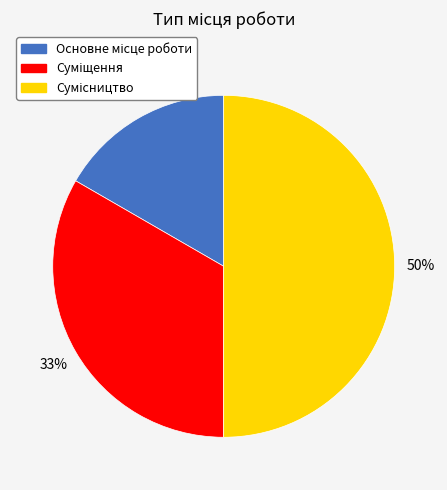

To the nearest percent, what is the average slice percentage?

33%